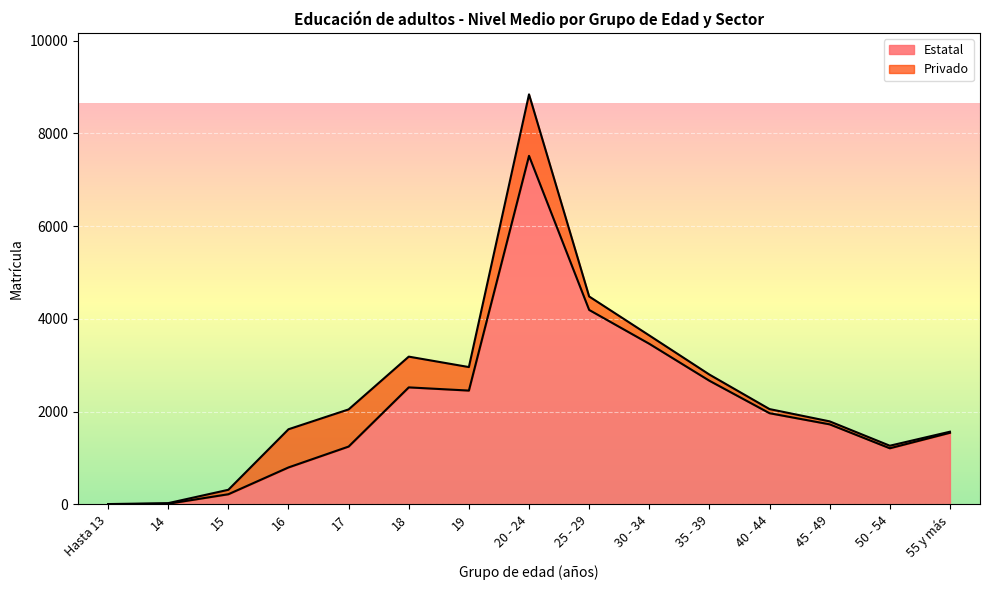

How many lines are shown in the chart?

2